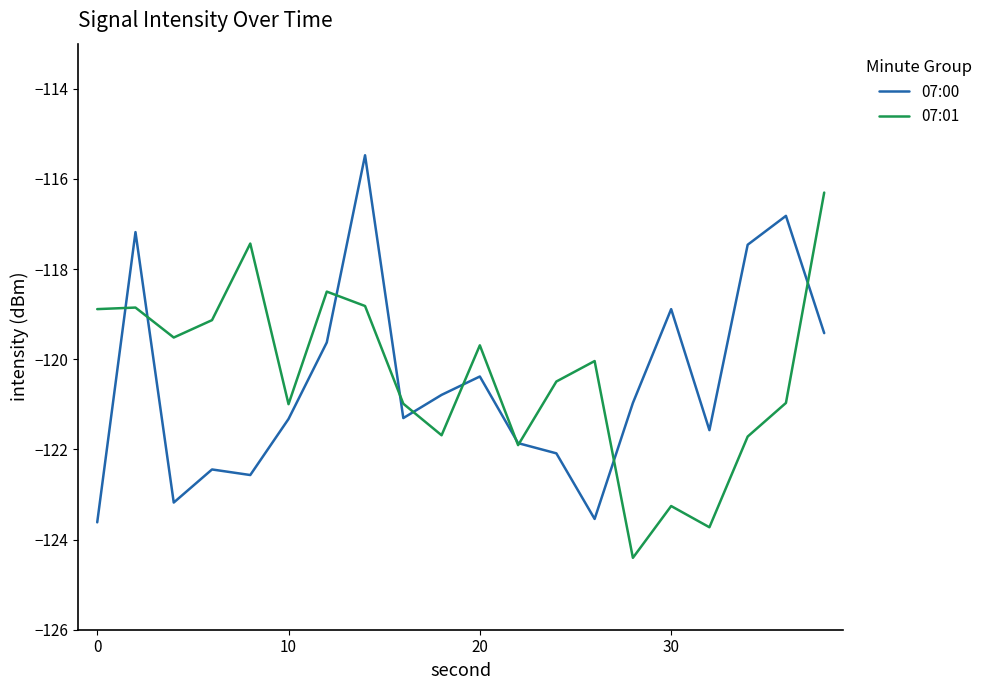

What are all the series names shown in the legend?

07:00, 07:01